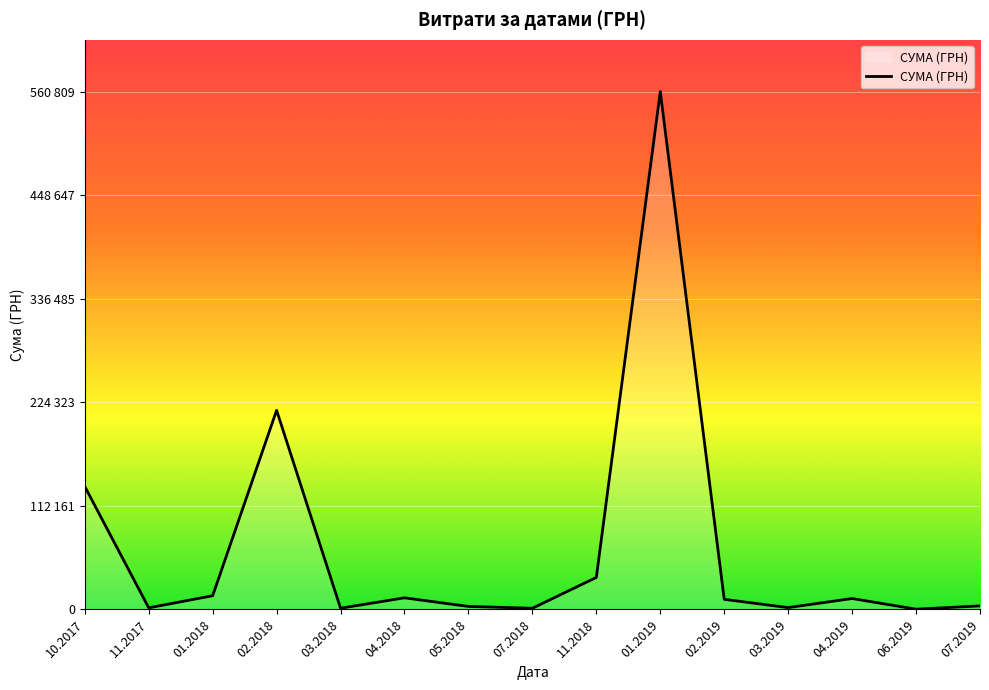

The chart shows a value of 270.9 at 06.2019. True or false?

True